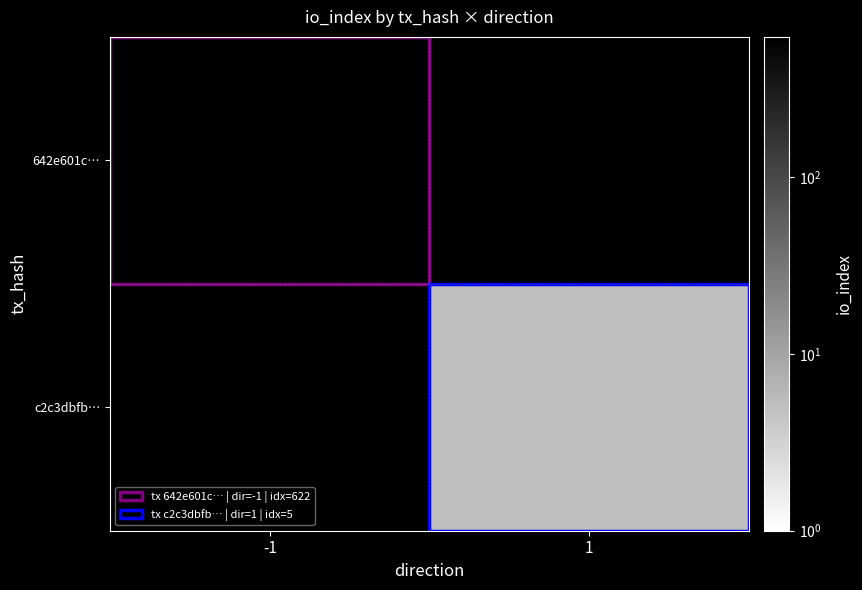

Count the number of data series in this chart.

2